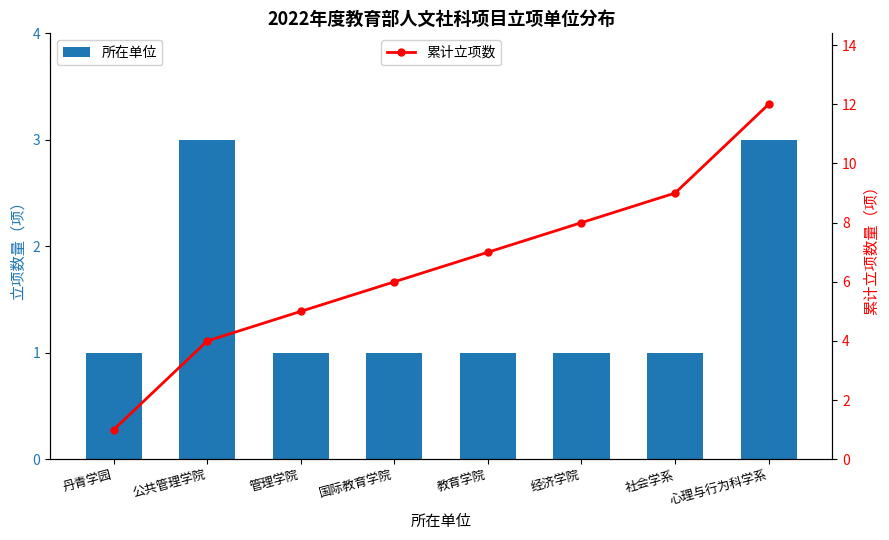

What is the smallest value displayed?

1